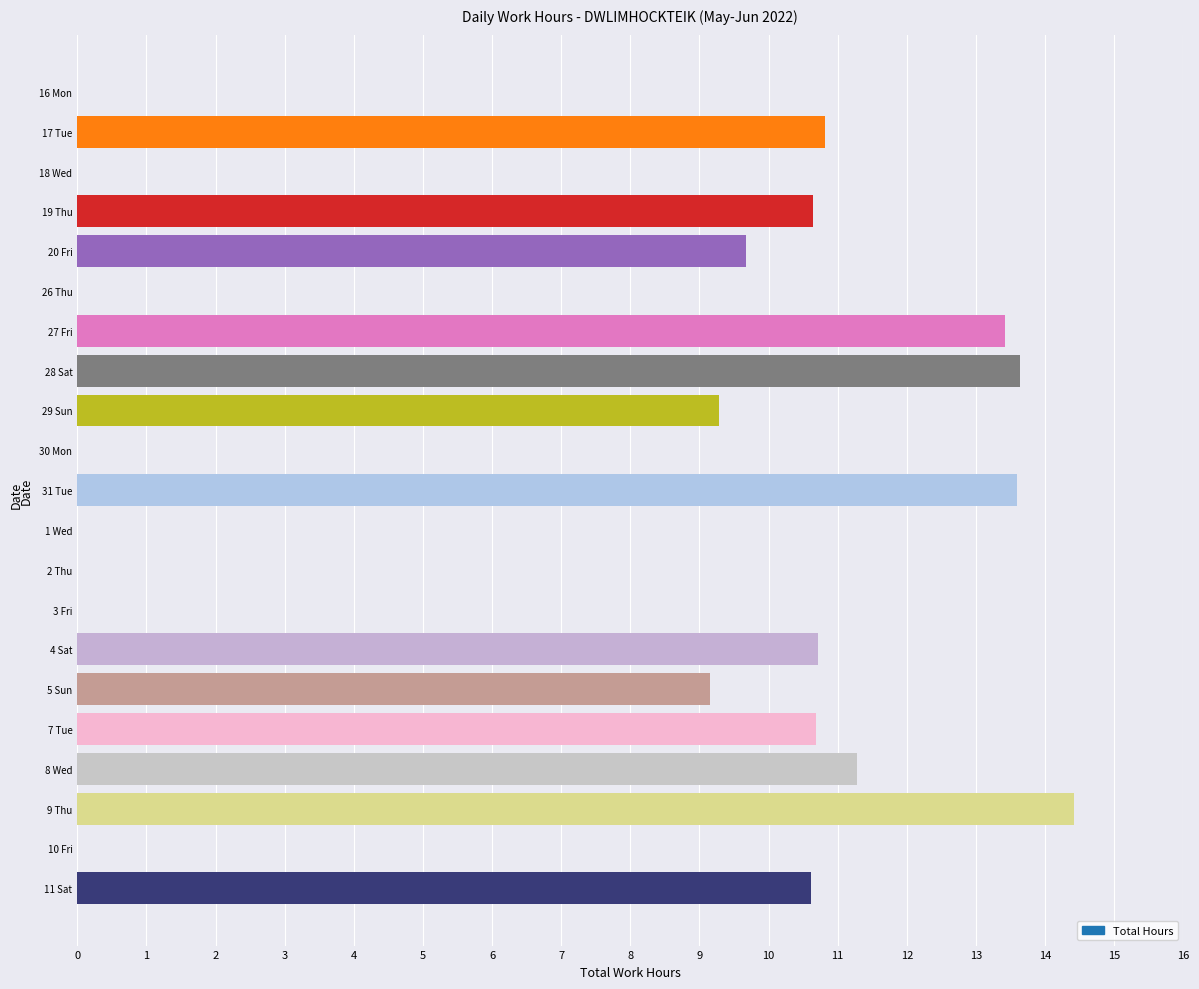

What is the sum of all values?

148.0